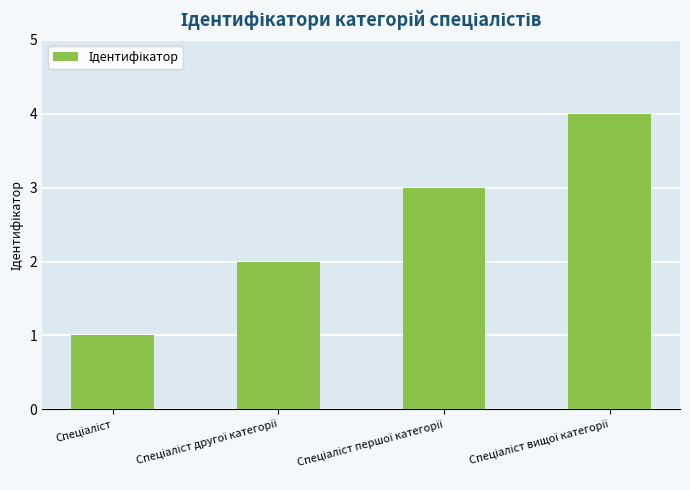

What is the difference between the maximum and minimum values?

3